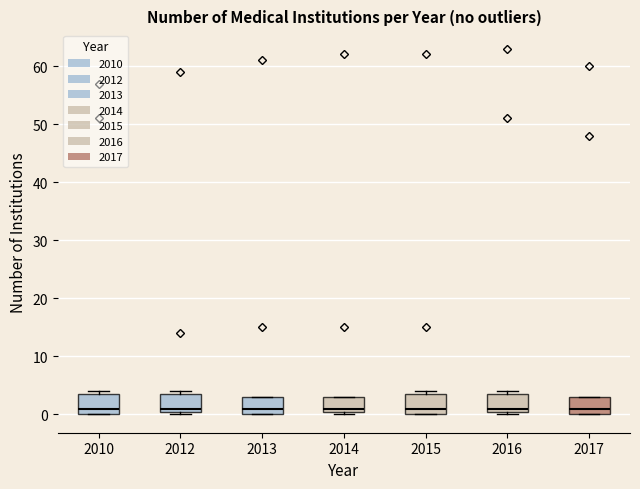

Reading left to right, read every box against the y-axis: the position of its median line, the range the box covers, and the ends of its whiskers. The values are not printed on the chart, so give them approximately, as read against the axis.

2010: median 1, box 0 to 4, whiskers 0 to 4 (just above the box's upper edge)
2012: median 1 (just above the box's lower edge), box 1 to 4, whiskers 0 to 4 (just above the box's upper edge)
2013: median 1, box 0 to 3, whiskers 0 to 3
2014: median 1 (just above the box's lower edge), box 1 to 3, whiskers 0 to 3
2015: median 1, box 0 to 4, whiskers 0 to 4 (just above the box's upper edge)
2016: median 1 (just above the box's lower edge), box 1 to 4, whiskers 0 to 4 (just above the box's upper edge)
2017: median 1, box 0 to 3, whiskers 0 to 3